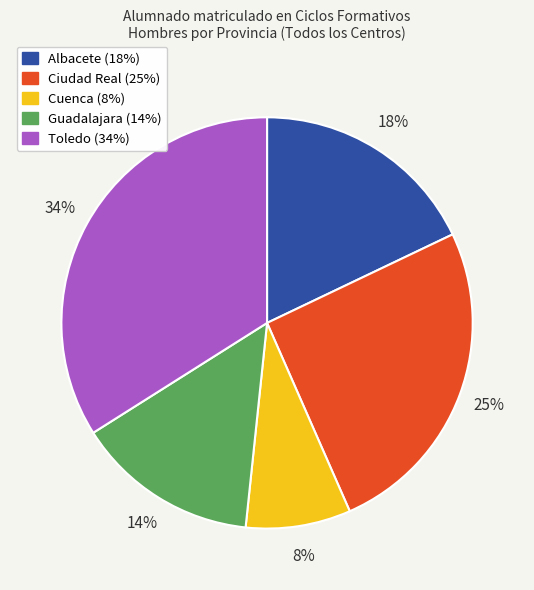

Is it true that Ciudad Real is 20% of the pie?

False